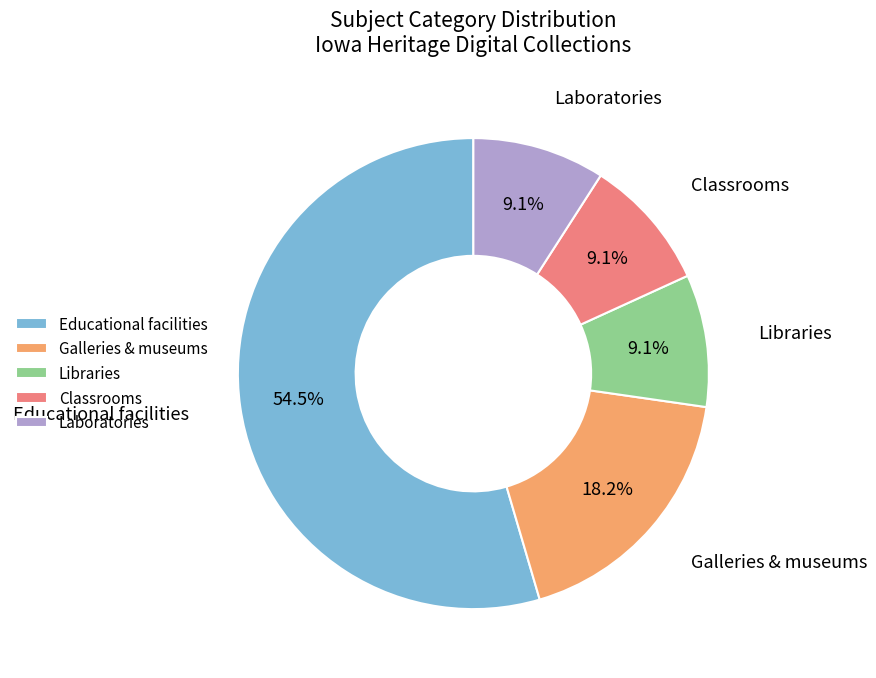

Is there a majority slice in this chart?

Yes